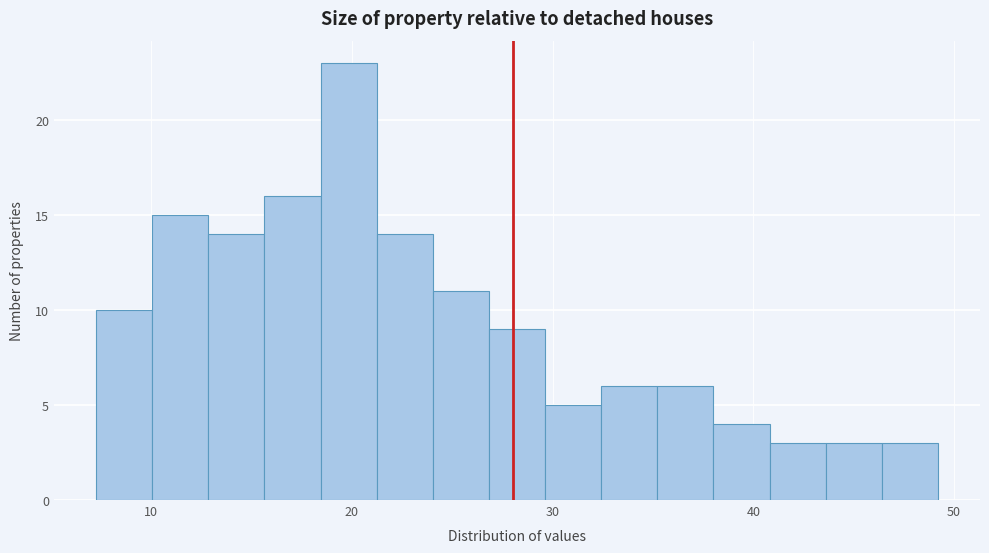

Read against the x-axis, roughly where is the centre of the tallest bar?

20